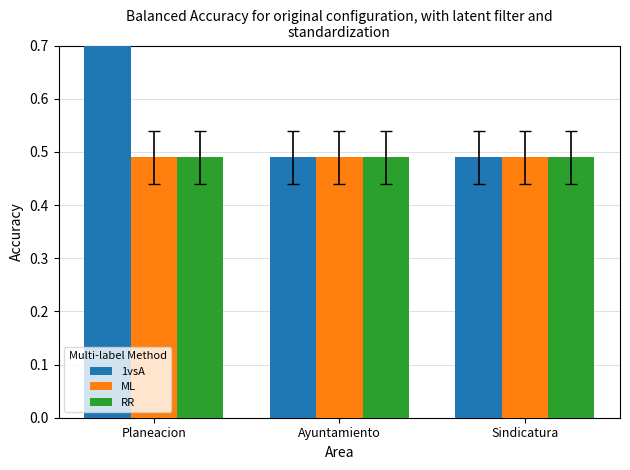

True or false: RR has a value of 0.5 at Planeacion.

True